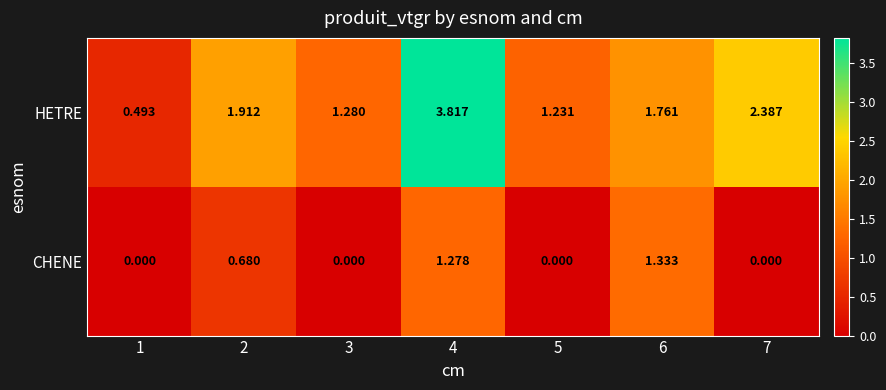

Between 1 and 7, which series saw the biggest shift?

HETRE